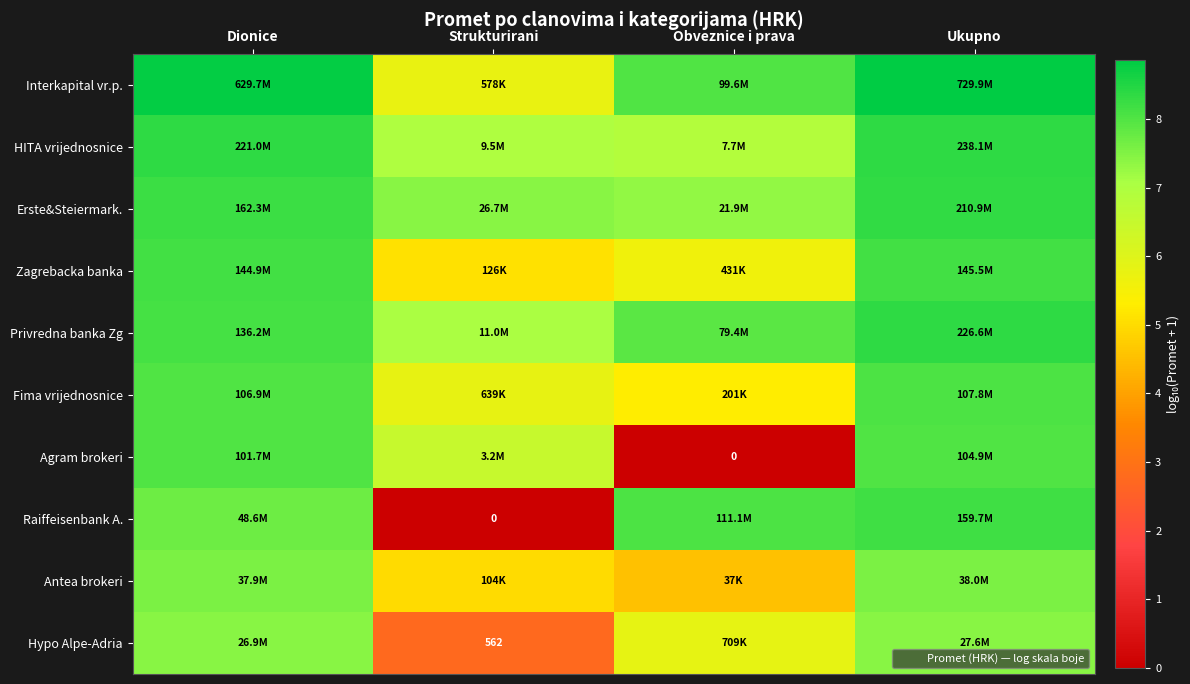

Is it true that Fima vrijednosnice equals 5.3 at Obveznice i prava?

True